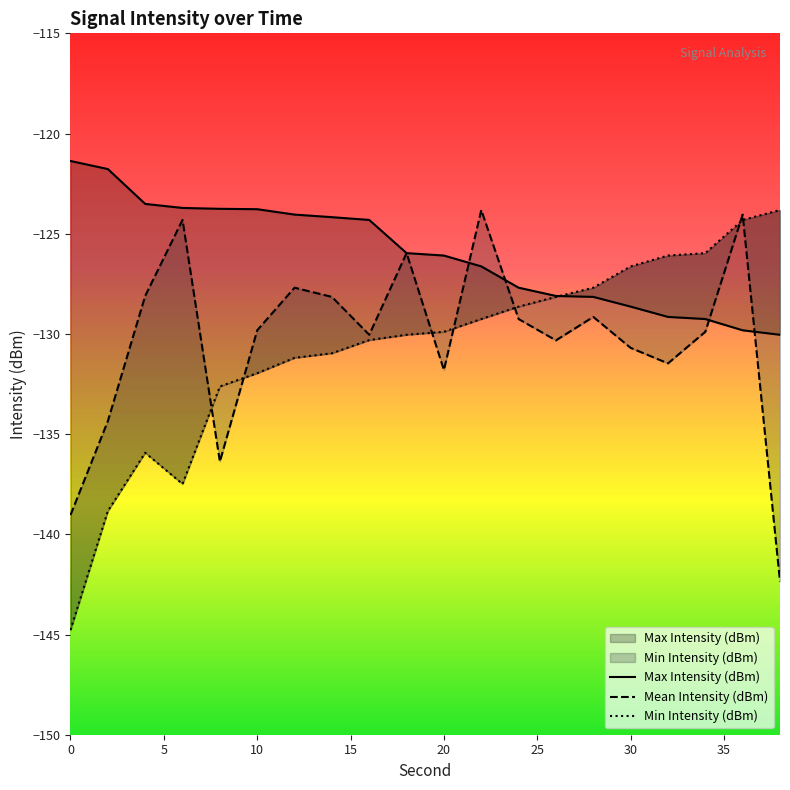

Where is the first local maximum for Mean Intensity (dBm)?

6